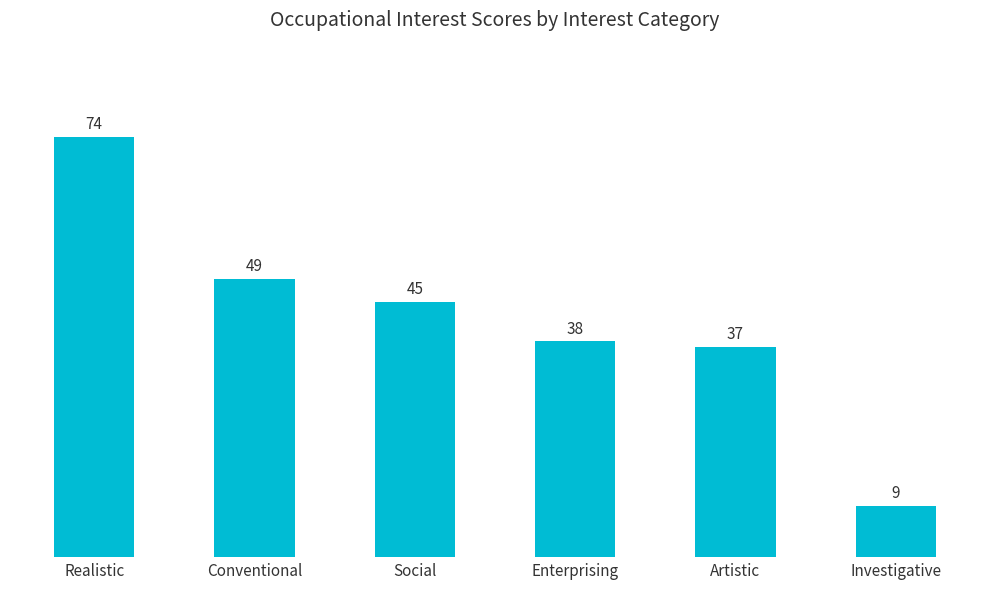

Reading right to left, list all the values displayed in this chart.

Investigative=9	Artistic=37	Enterprising=38	Social=45	Conventional=49	Realistic=74